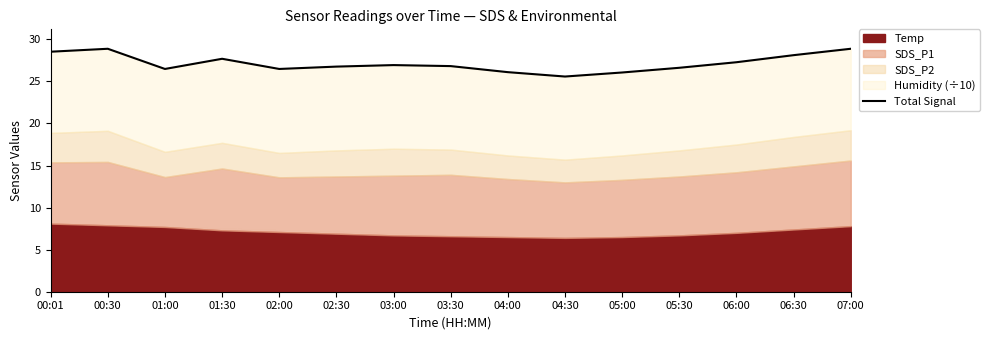

List the labels in order of value, largest first.

00:30, 07:00, 00:01, 06:30, 01:30, 06:00, 03:00, 03:30, 02:30, 05:30, 02:00, 01:00, 04:00, 05:00, 04:30